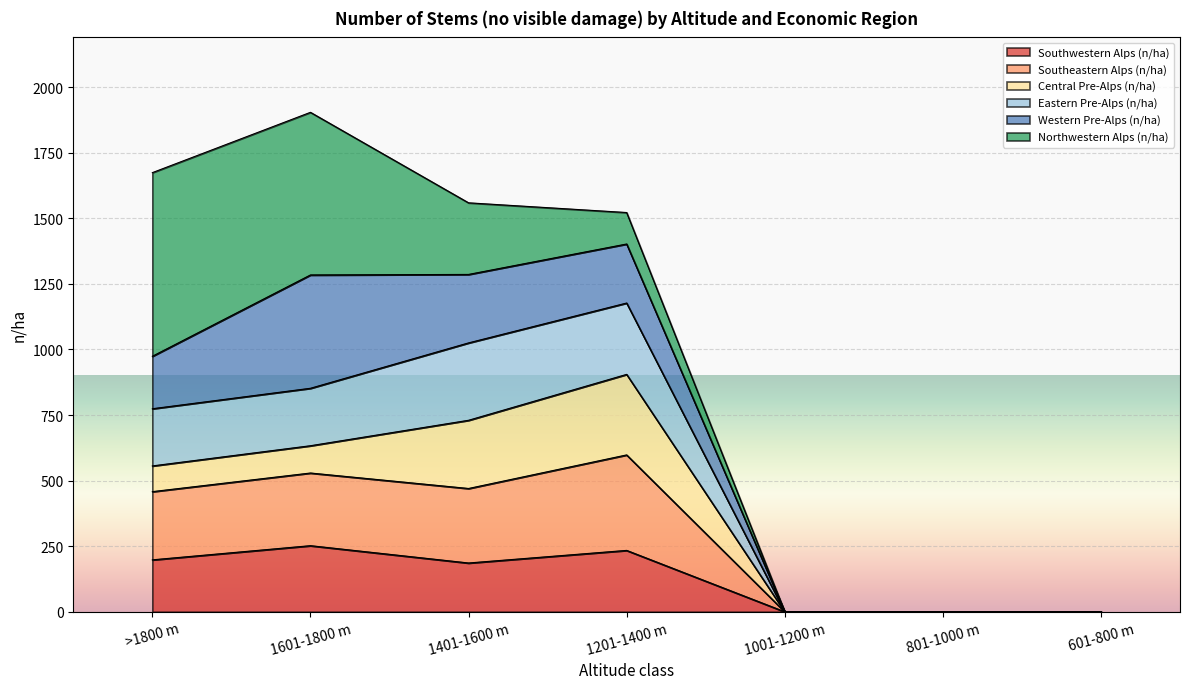

What is the total value across all series at 1201-1400 m?

1522